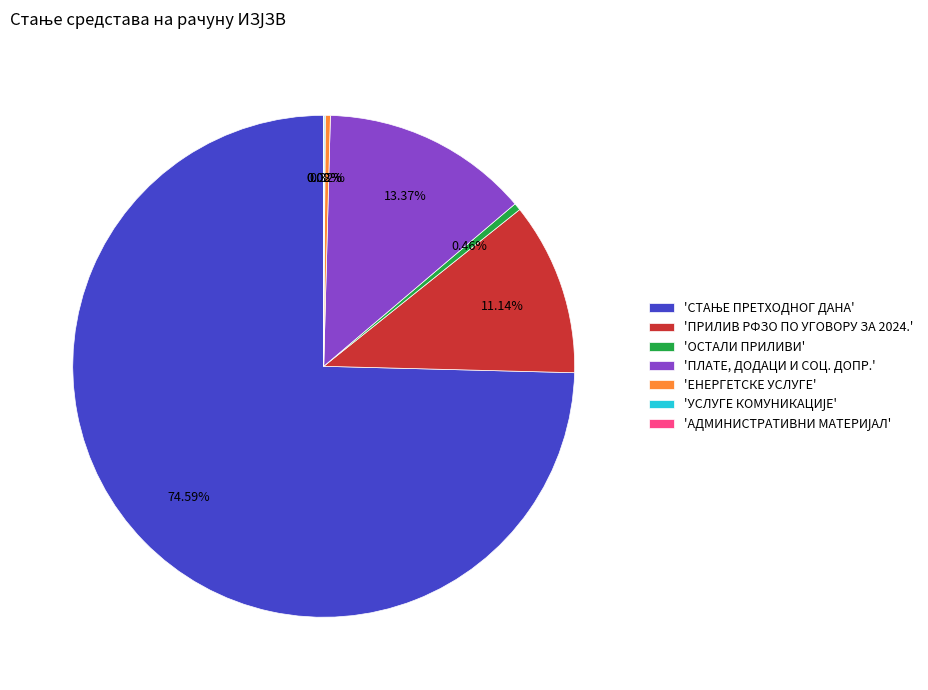

Is there any slice that represents more than half of the pie?

Yes